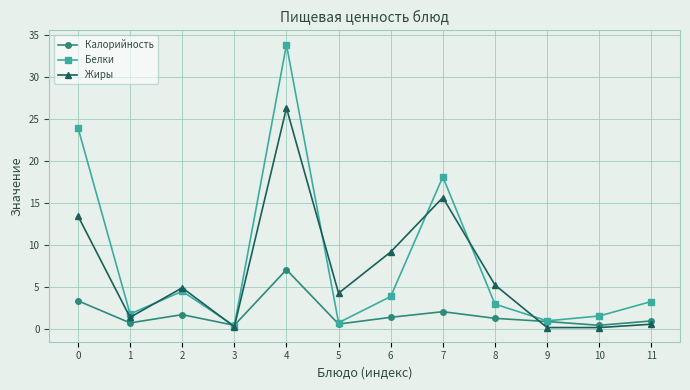

What is the value of the Белки point at the 2nd from the left?

1.8